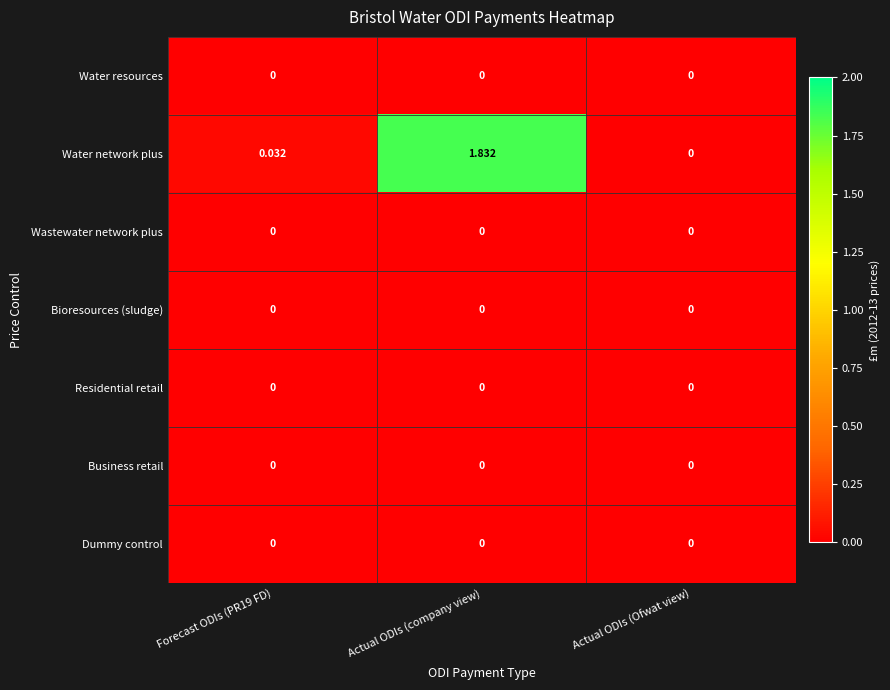

Which category has the highest value across all series?

Actual ODIs (company view)